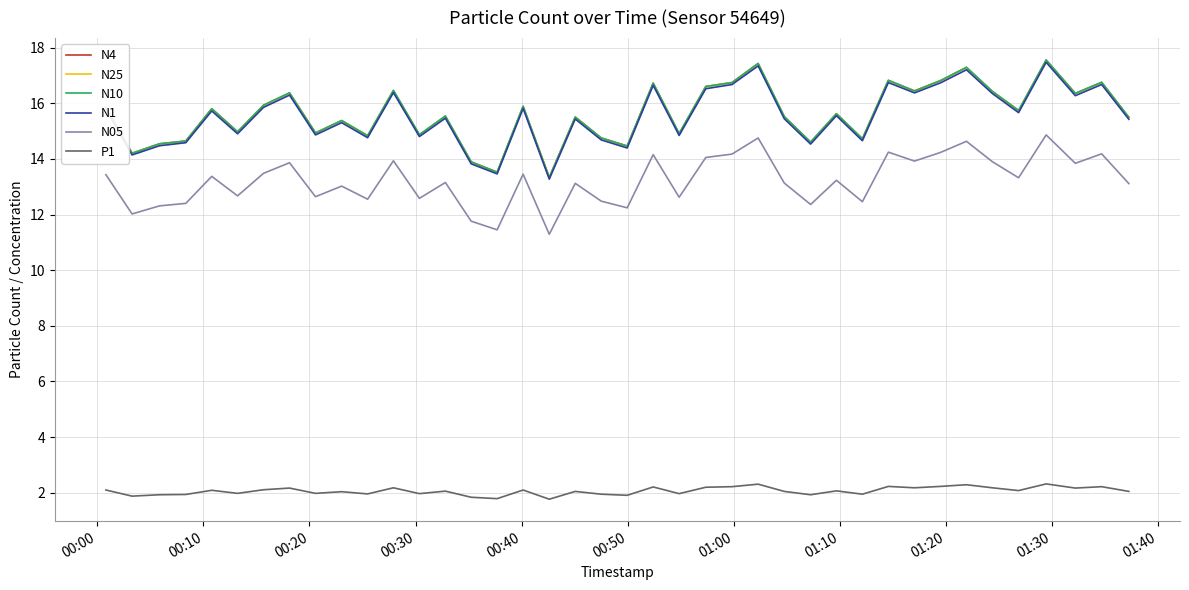

True or false: N05 and N25 intersect in this chart.

False